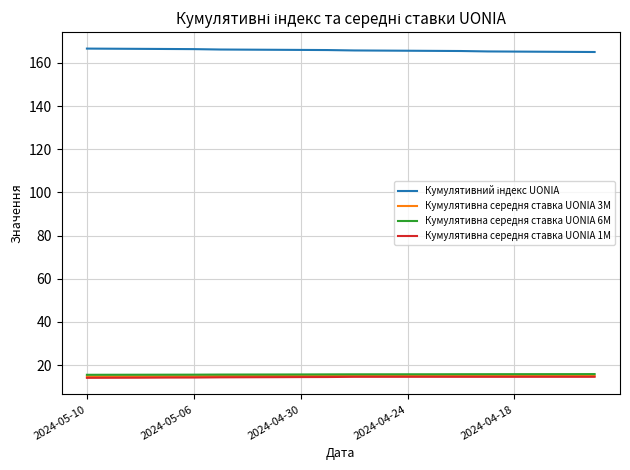

What is the smallest value displayed?

14.1